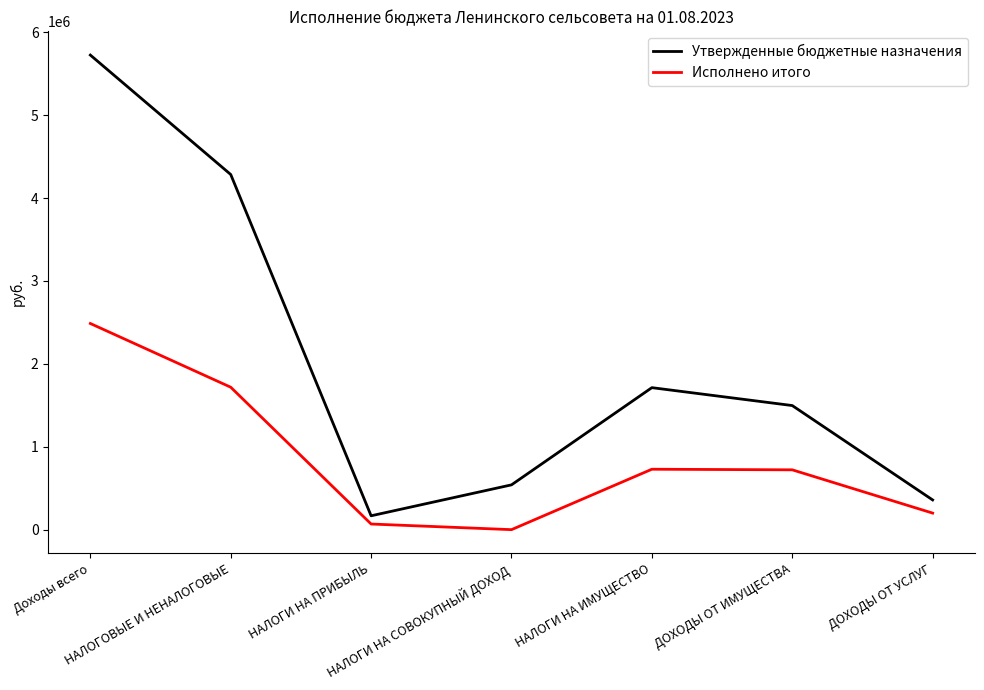

What is the difference between the maximum and minimum values in the Утвержденные бюджетные назначения series?

5558033.0